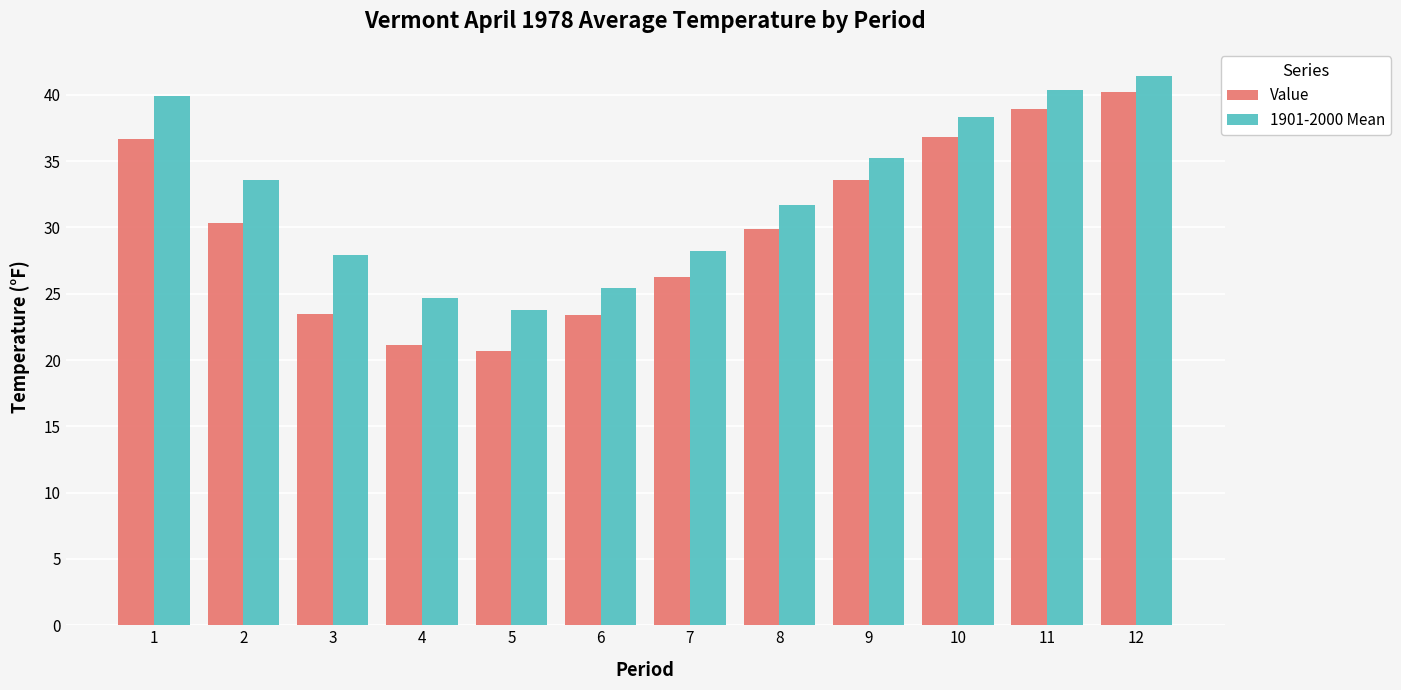

How many data points in 1901-2000 Mean are less than 33?

6